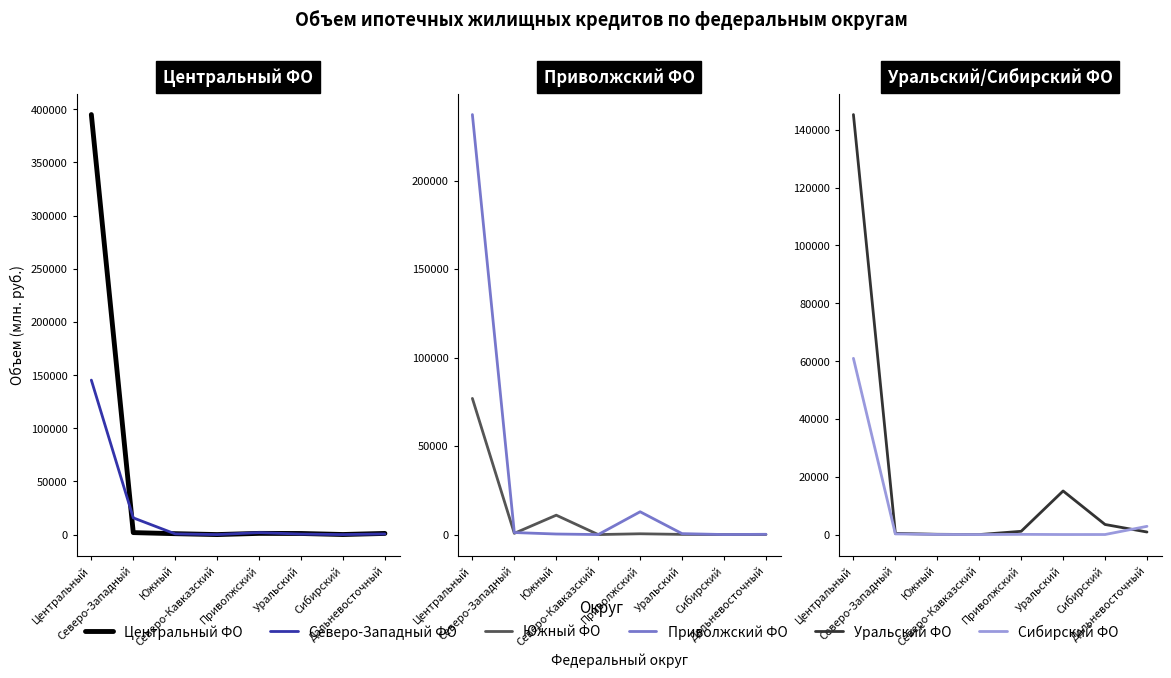

How many interior local valleys does the Южный ФО series have?

3